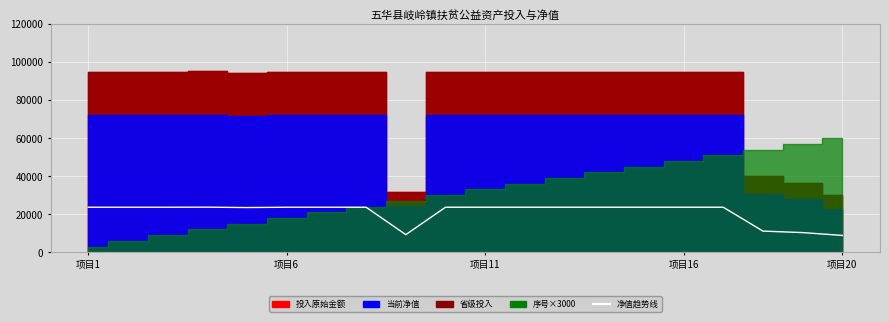

How many lines are shown in the chart?

1